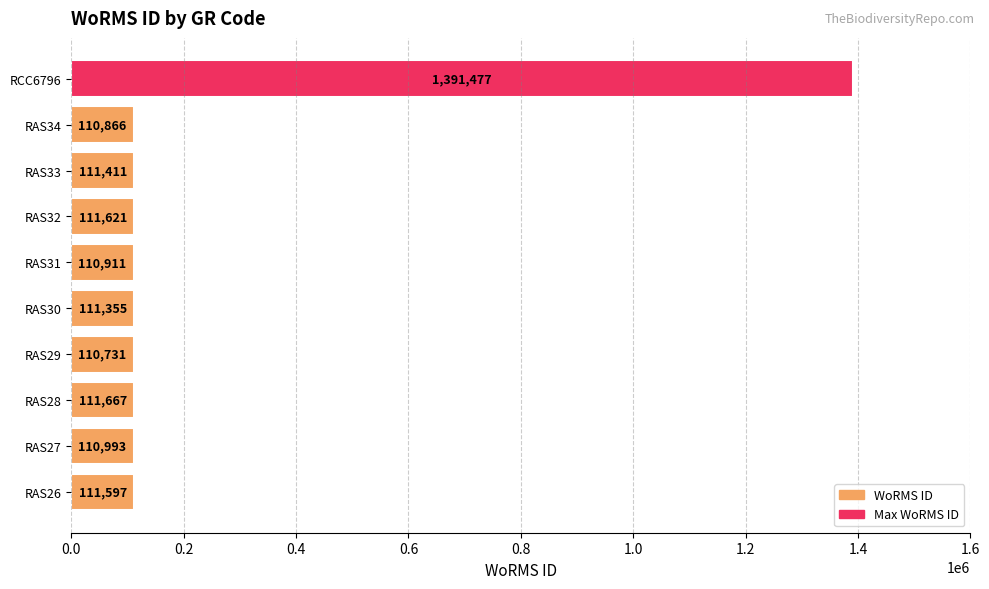

Which has a higher value, RAS26 or RAS31?

RAS26